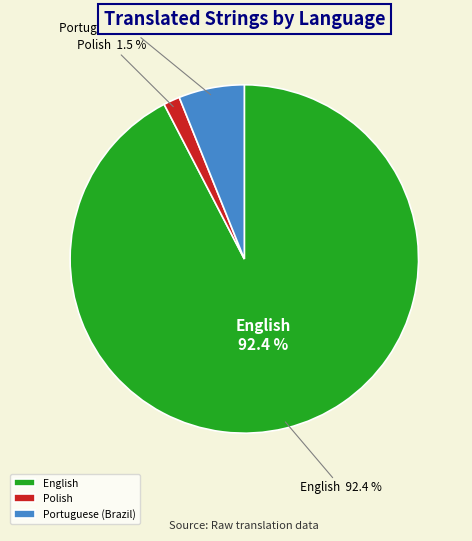

To the nearest percent, what is the average slice percentage?

33%